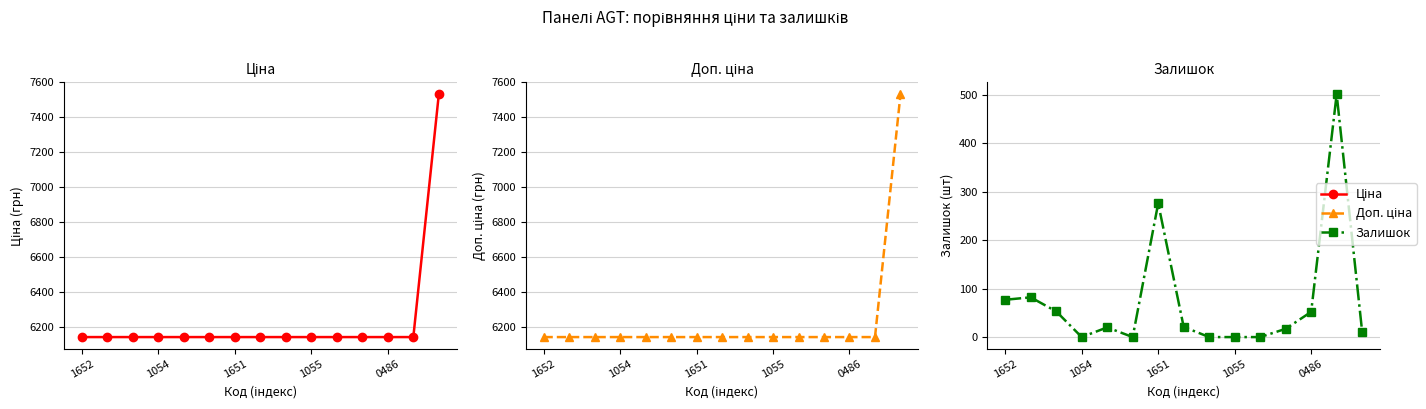

The value of Доп. ціна at 1651 is 6143.2. True or false?

True